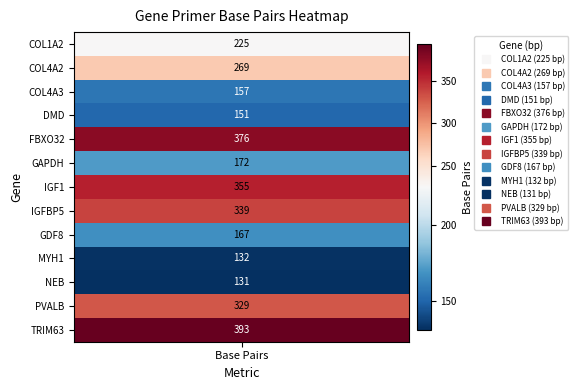

What is the difference between the values at 10 and 3?

20